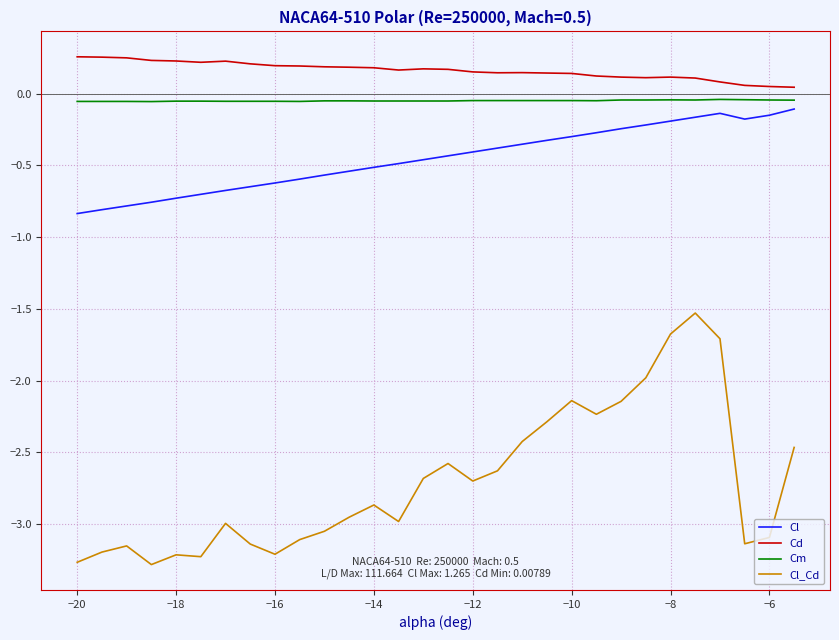

What is the difference between the maximum and minimum values in the Cl_Cd series?

1.8